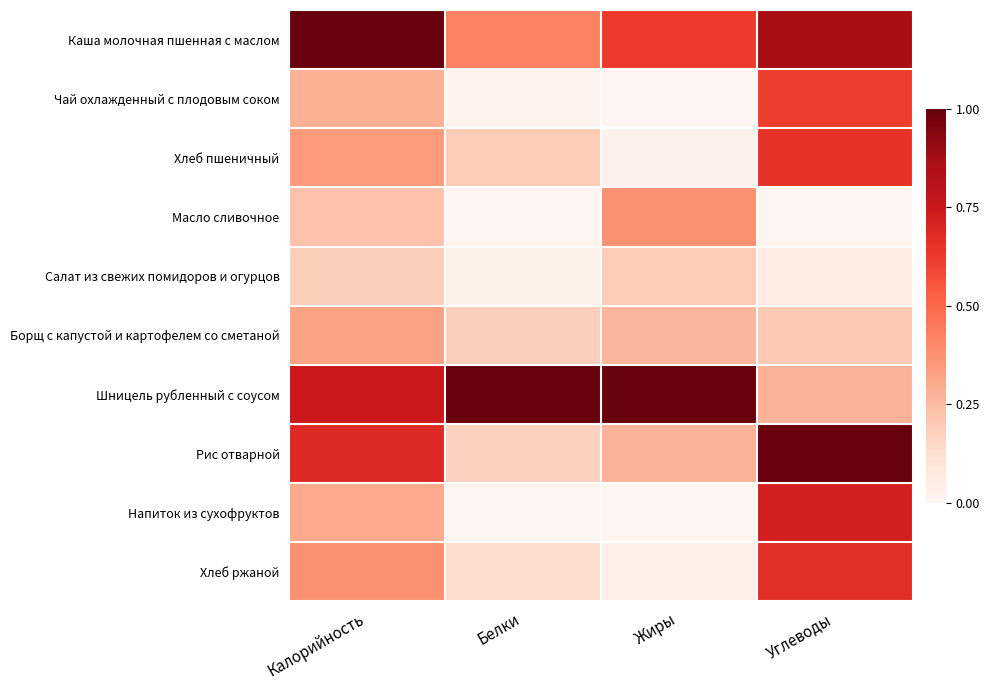

Reading left to right, list all the values displayed in this chart.

Каша молочная пшенная с маслом: Калорийность=1.0	Белки=0.4	Жиры=0.6	Углеводы=0.9
Чай охлажденный с плодовым соком: Калорийность=0.3	Белки=0.0	Жиры=0.0	Углеводы=0.6
Хлеб пшеничный: Калорийность=0.3	Белки=0.2	Жиры=0.0	Углеводы=0.7
Масло сливочное: Калорийность=0.2	Белки=0.0	Жиры=0.4	Углеводы=0.0
Салат из свежих помидоров и огурцов: Калорийность=0.2	Белки=0.0	Жиры=0.2	Углеводы=0.1
Борщ с капустой и картофелем со сметаной: Калорийность=0.3	Белки=0.2	Жиры=0.3	Углеводы=0.2
Шницель рубленный с соусом: Калорийность=0.7	Белки=1.0	Жиры=1.0	Углеводы=0.3
Рис отварной: Калорийность=0.7	Белки=0.2	Жиры=0.3	Углеводы=1.0
Напиток из сухофруктов: Калорийность=0.3	Белки=0.0	Жиры=0.0	Углеводы=0.7
Хлеб ржаной: Калорийность=0.4	Белки=0.1	Жиры=0.0	Углеводы=0.7